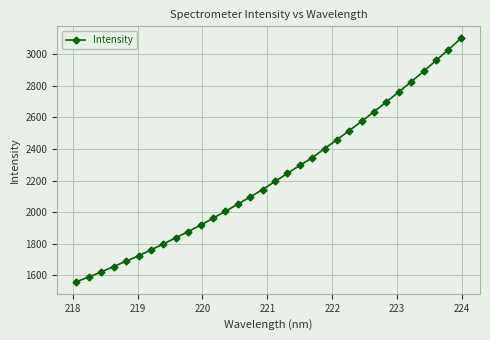

How many data points are less than 2193?

16